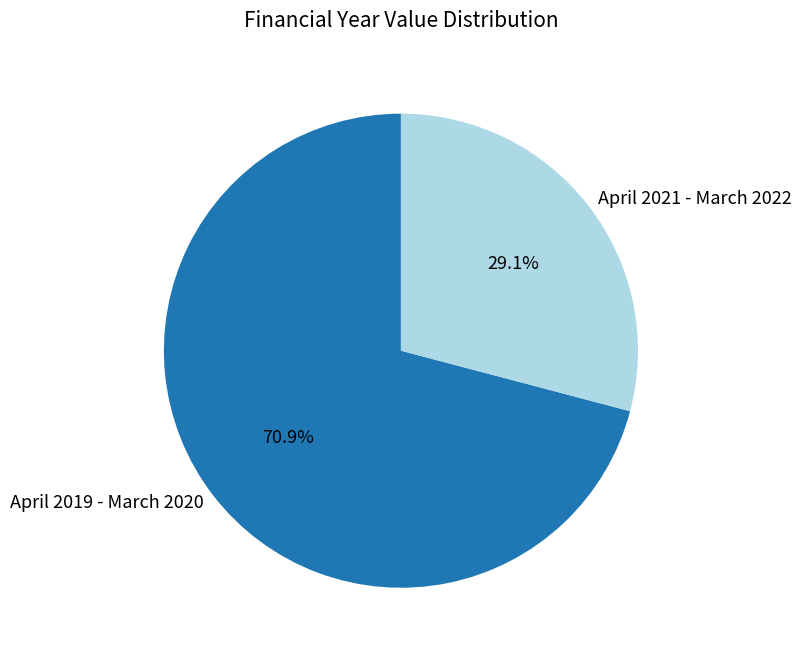

What portion of the pie excludes April 2021 - March 2022?

70.9%